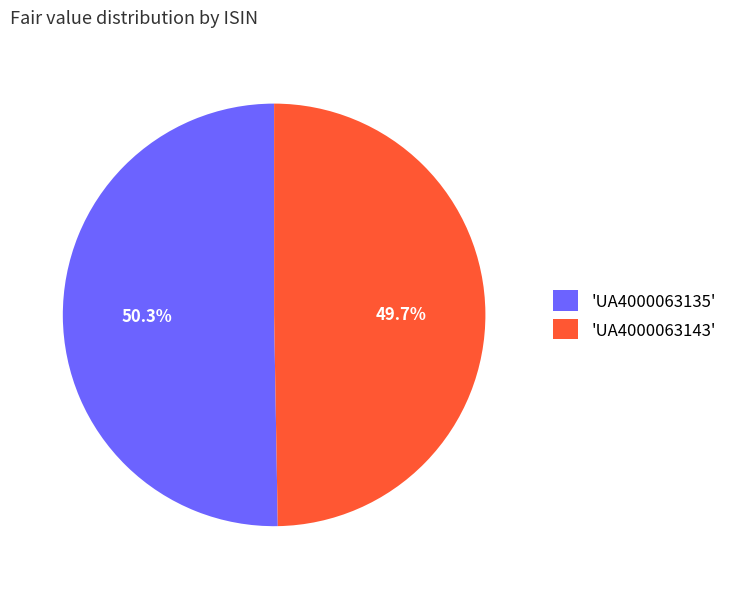

Which category has the biggest portion of the pie?

'UA4000063135'